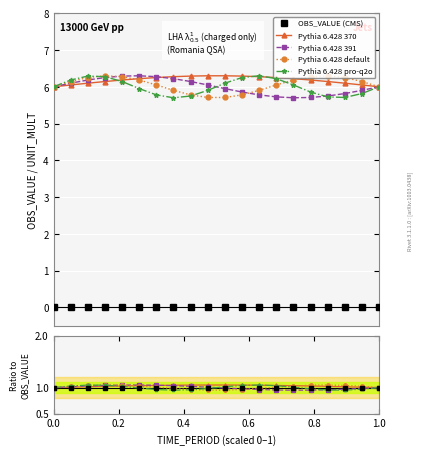

Is this an area chart (filled region under the line)?

No